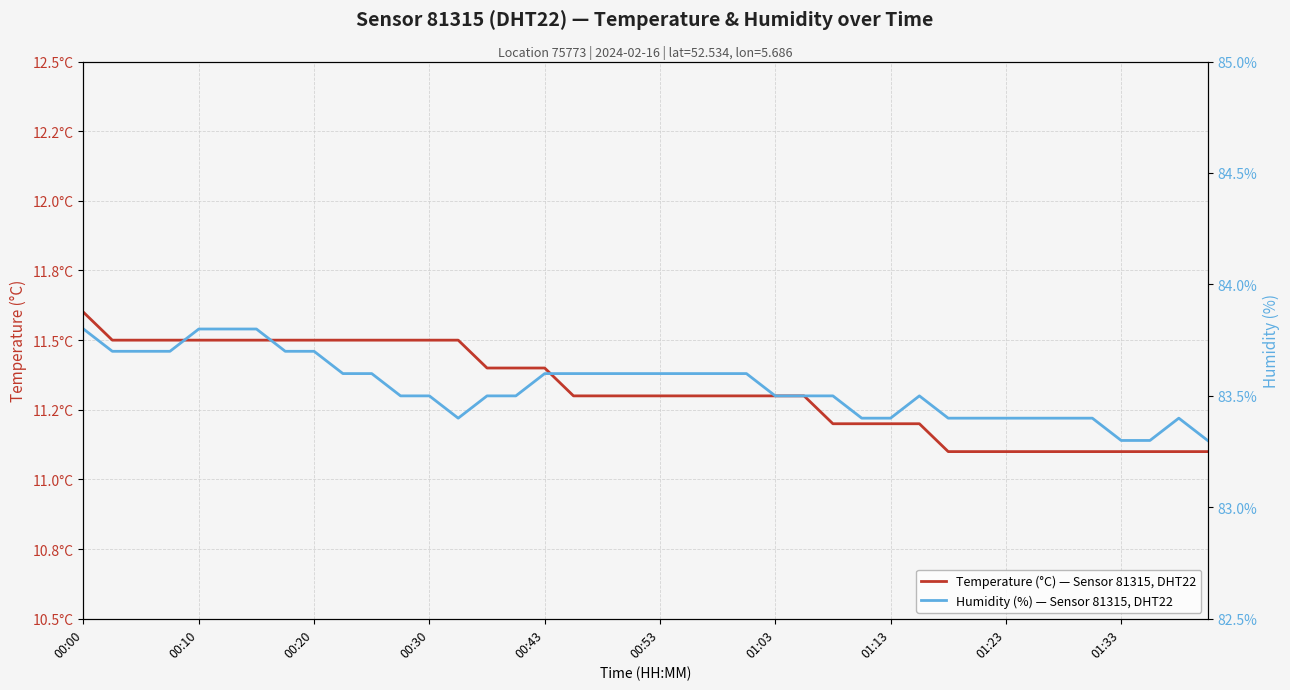

What is the total value across all series at 35?

94.5